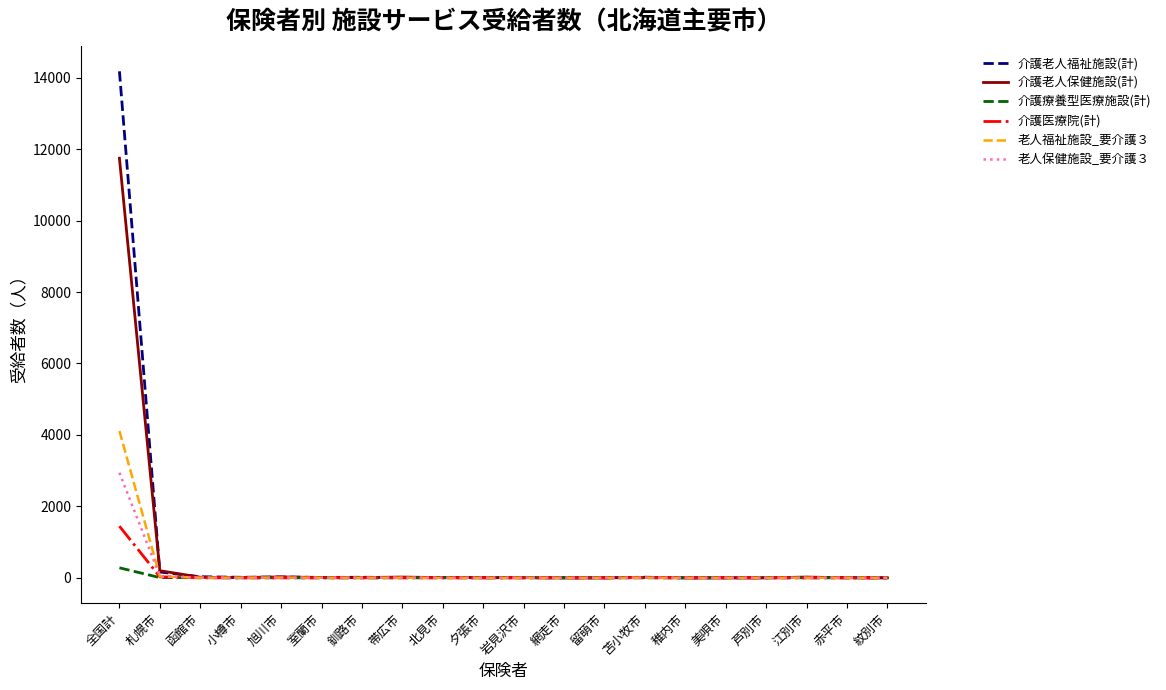

What is the maximum value for 介護医療院(計)?

1446